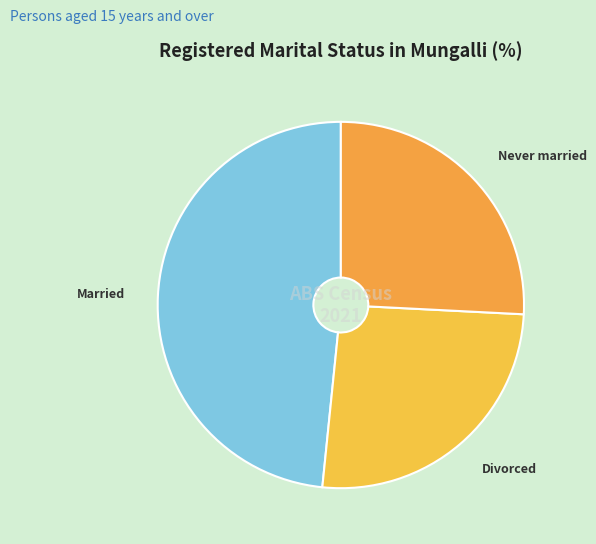

True or false: Married accounts for 43% of the total.

False